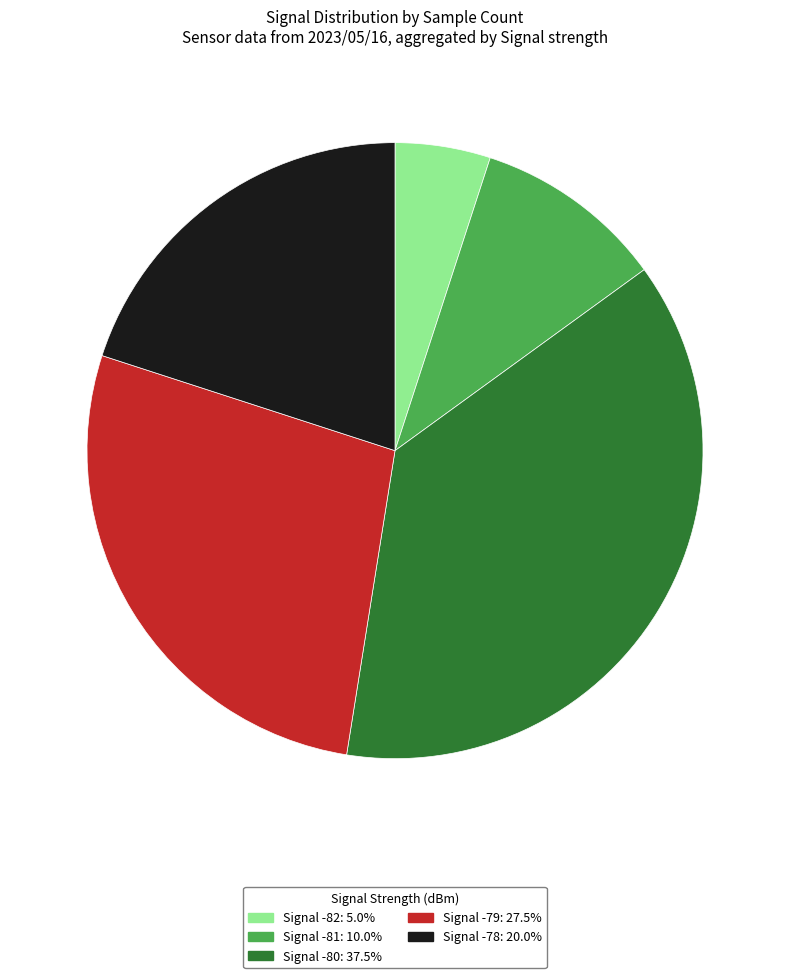

Is there any slice that represents more than half of the pie?

No